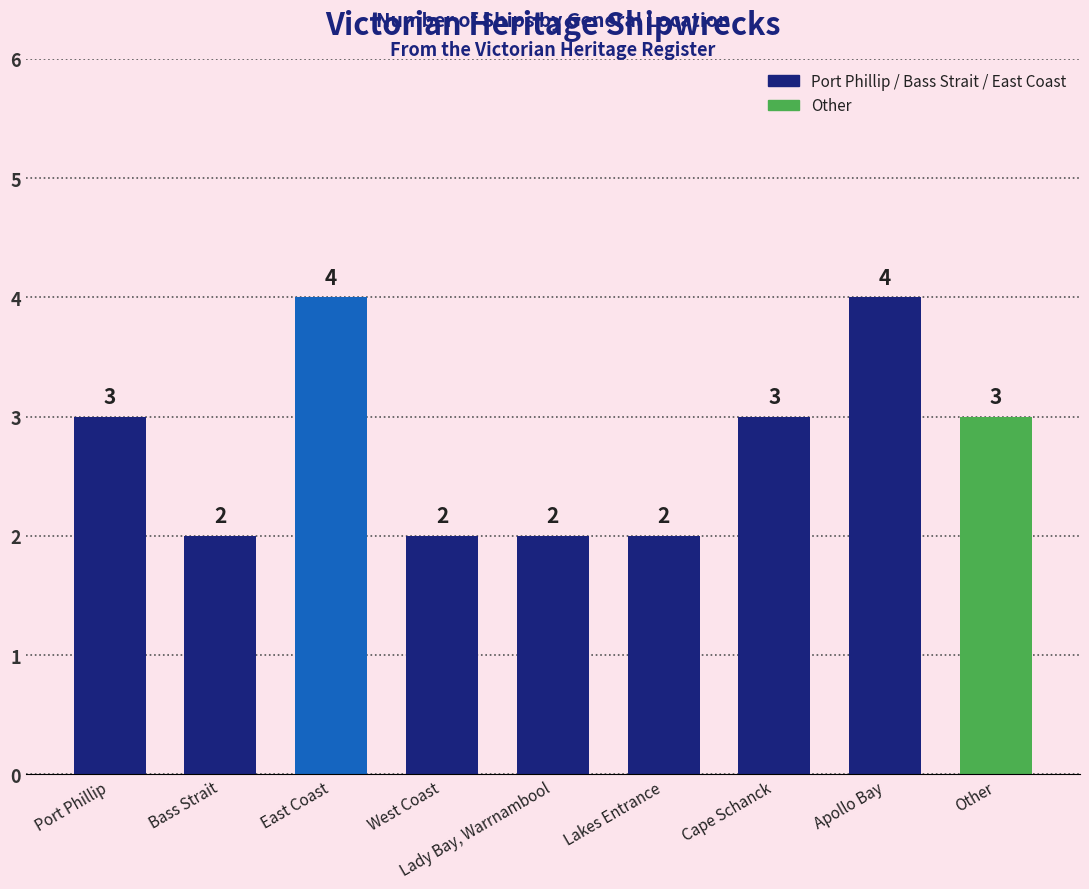

What is the change in value from Port Phillip to Bass Strait?

-1